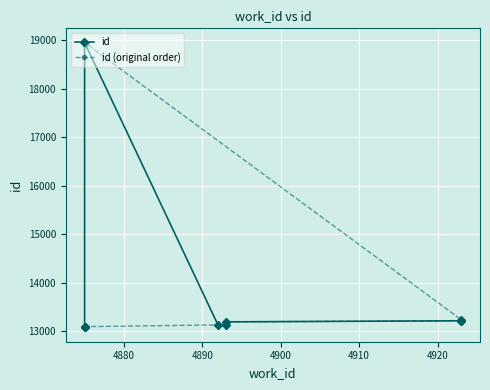

In id, how many points are higher than both neighbors (excluding endpoints)?

1